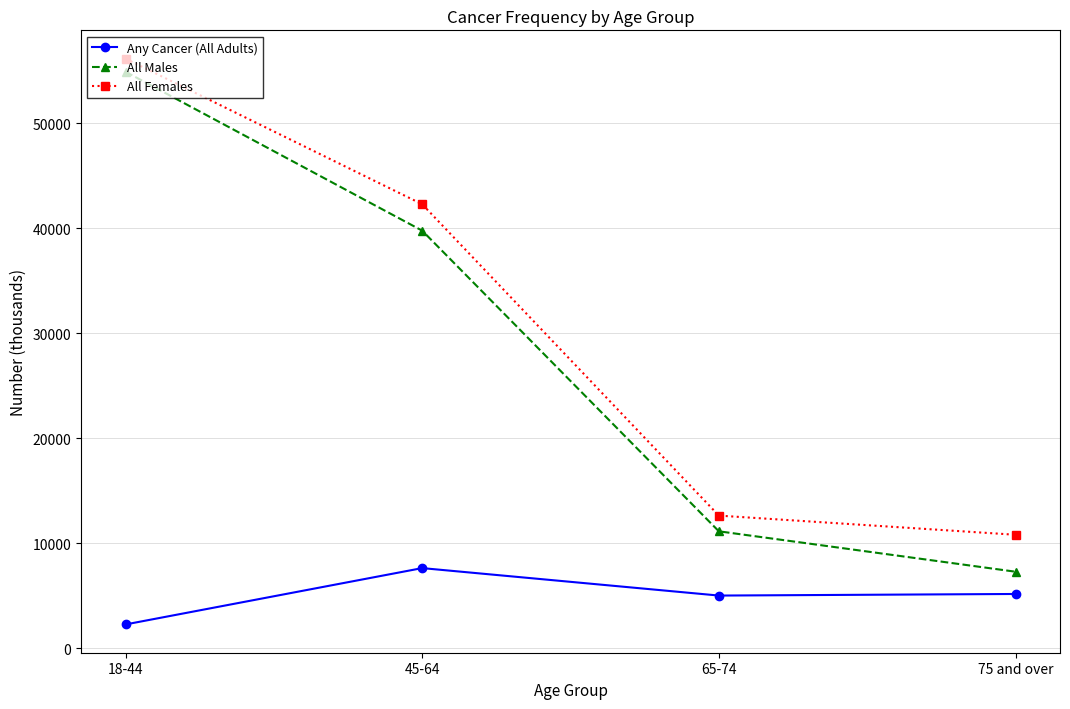

What are all the series names shown in the legend?

Any Cancer (All Adults), All Males, All Females